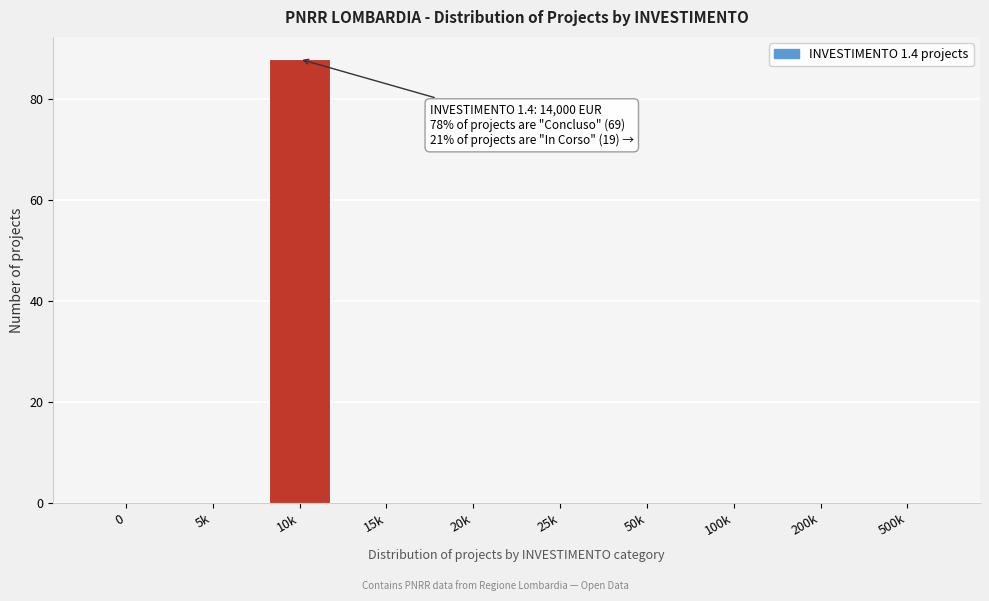

Reading left to right, what are all the values shown in this chart?

0=0	5k=0	10k=88	15k=0	20k=0	25k=0	50k=0	100k=0	200k=0	500k=0